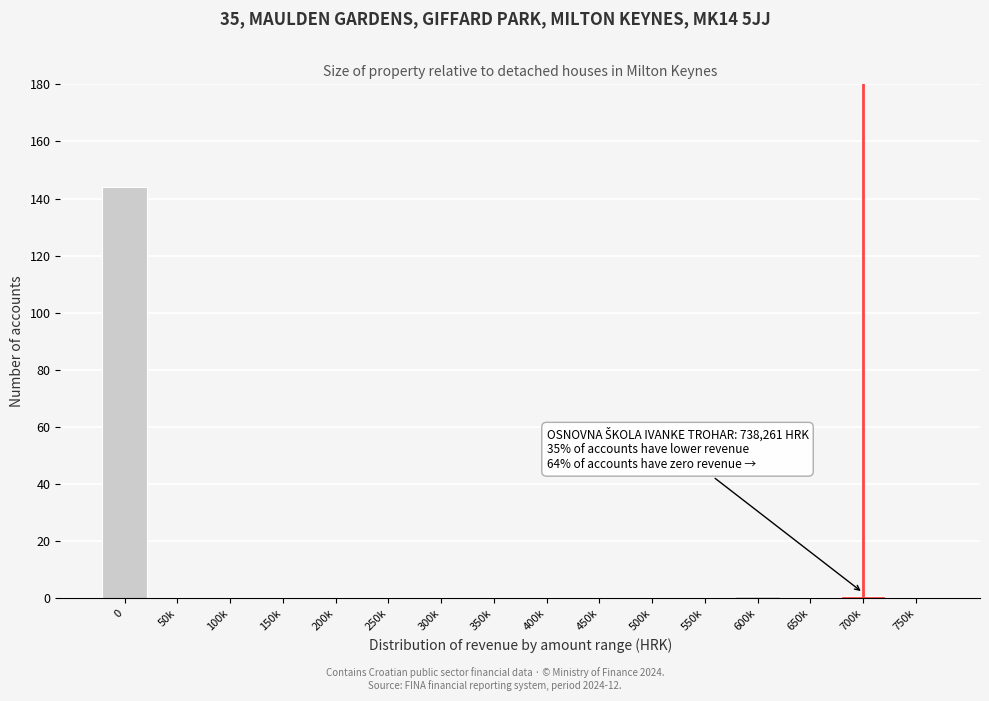

Reading right to left, transcribe all the data shown in this chart.

750k=0	700k=1	650k=0	600k=1	550k=0	500k=0	450k=0	400k=0	350k=0	300k=0	250k=0	200k=0	150k=0	100k=0	50k=0	0=144